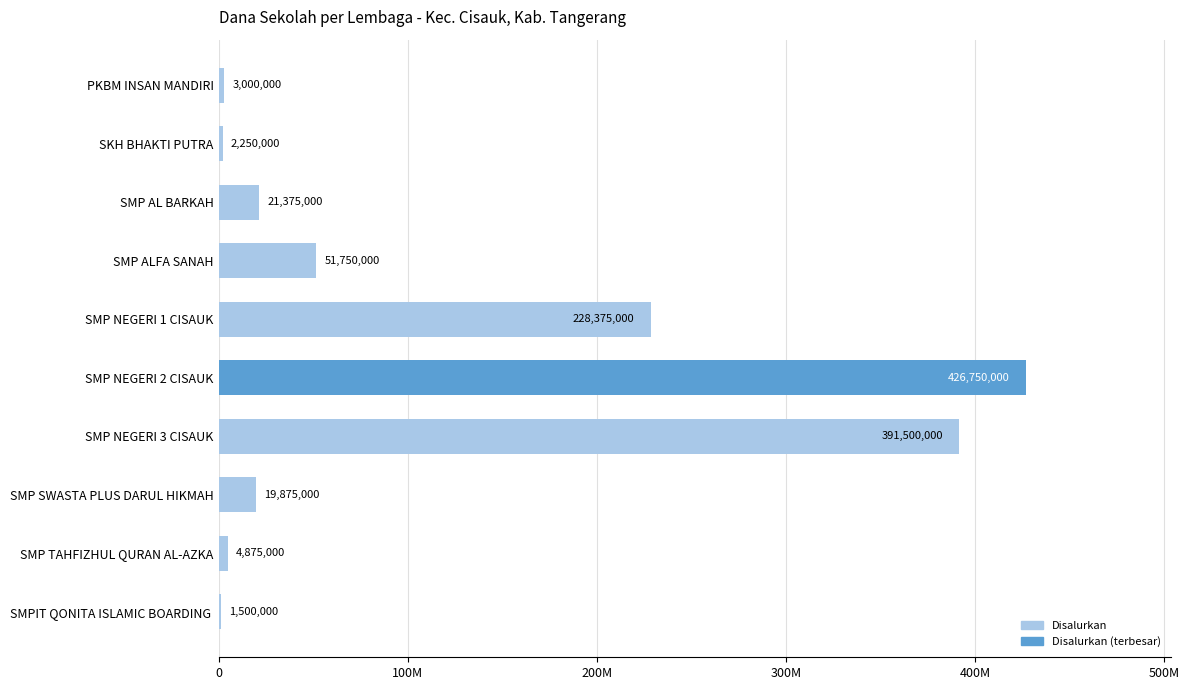

What is the smallest value displayed?

1500000